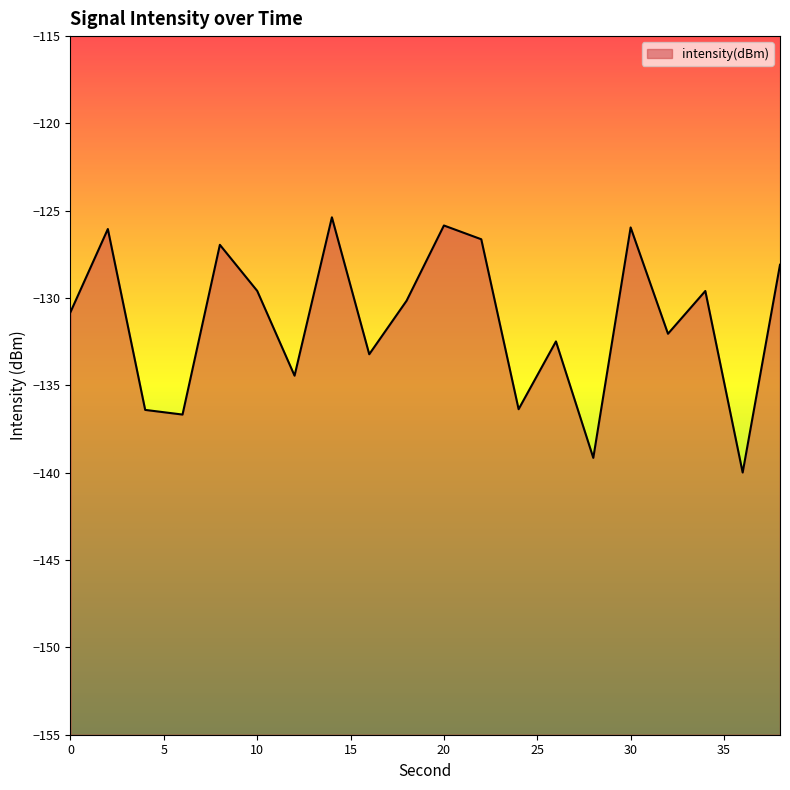

Is it true that the value at 14 is -125.4?

True